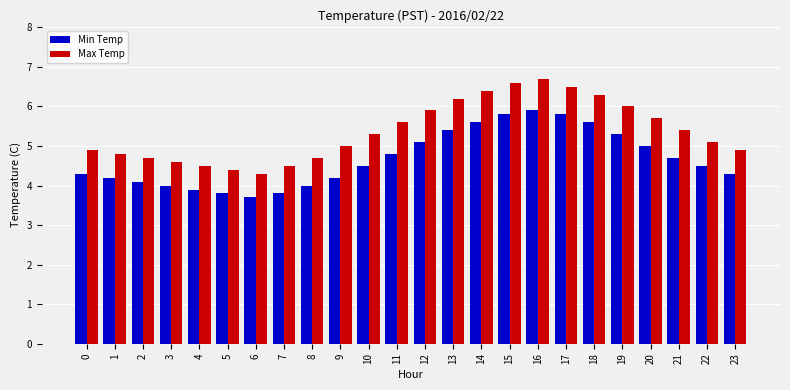

What is the spread (max minus min) of values at 23?

0.6